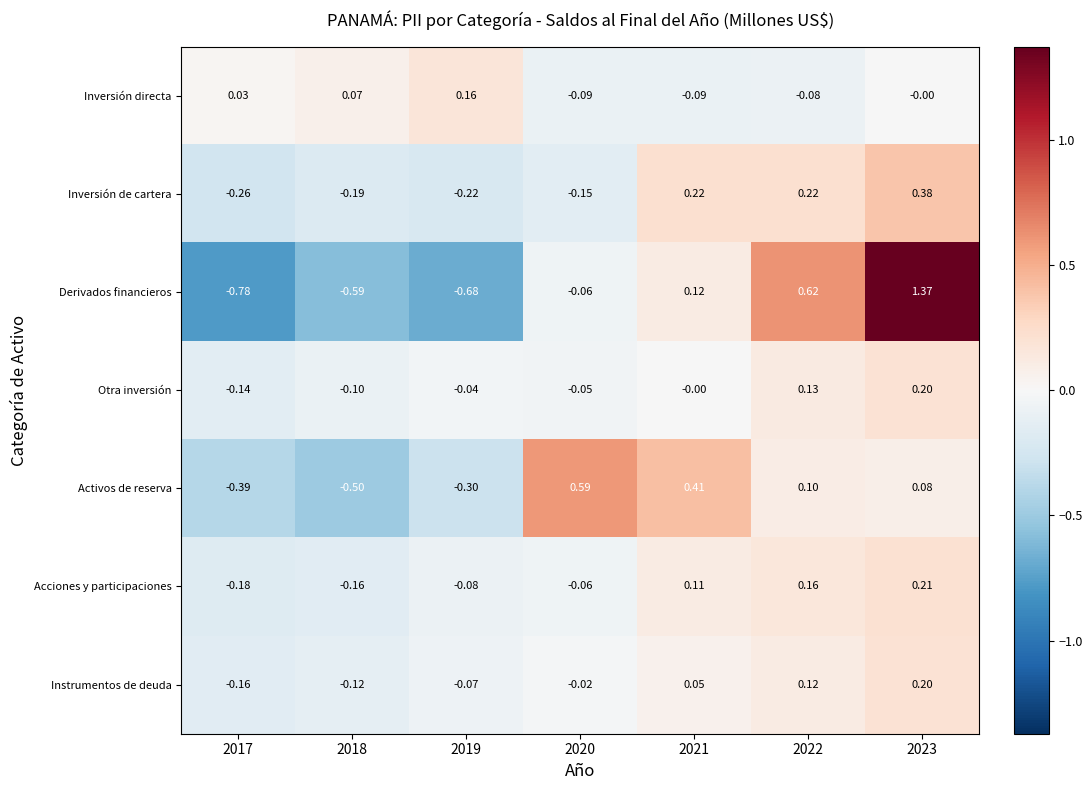

Rank the series at 2018 from lowest to highest value.

Derivados financieros, Activos de reserva, Inversión de cartera, Acciones y participaciones, Instrumentos de deuda, Otra inversión, Inversión directa